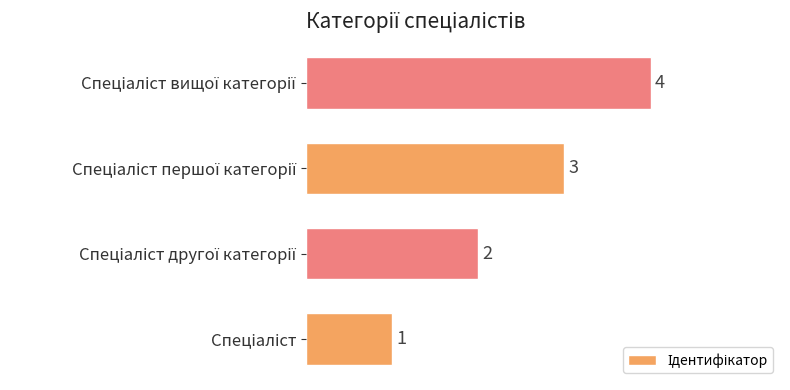

What is the difference between the maximum and minimum values?

3